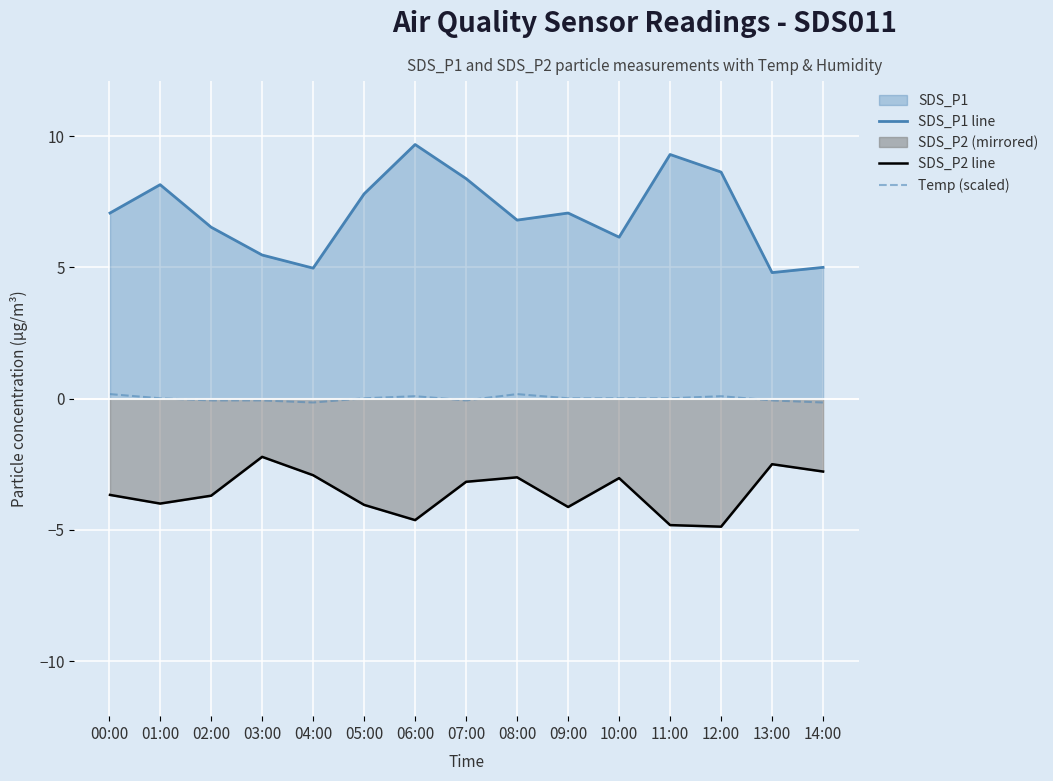

What is the difference between the second highest and minimum values in the Temp (scaled) series?

0.3